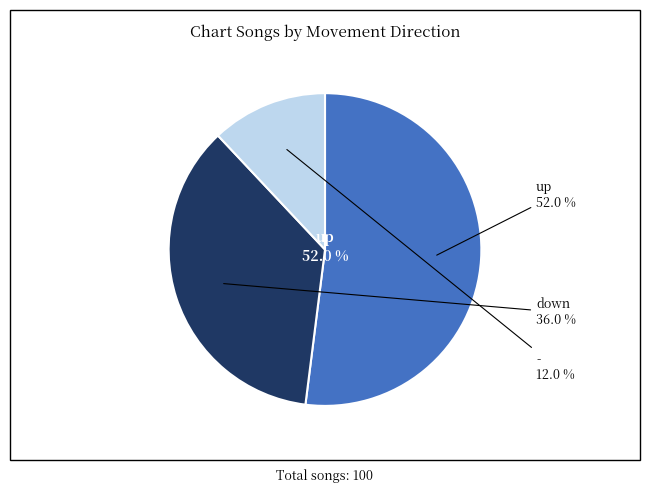

What is the change in value from up to down?

-16